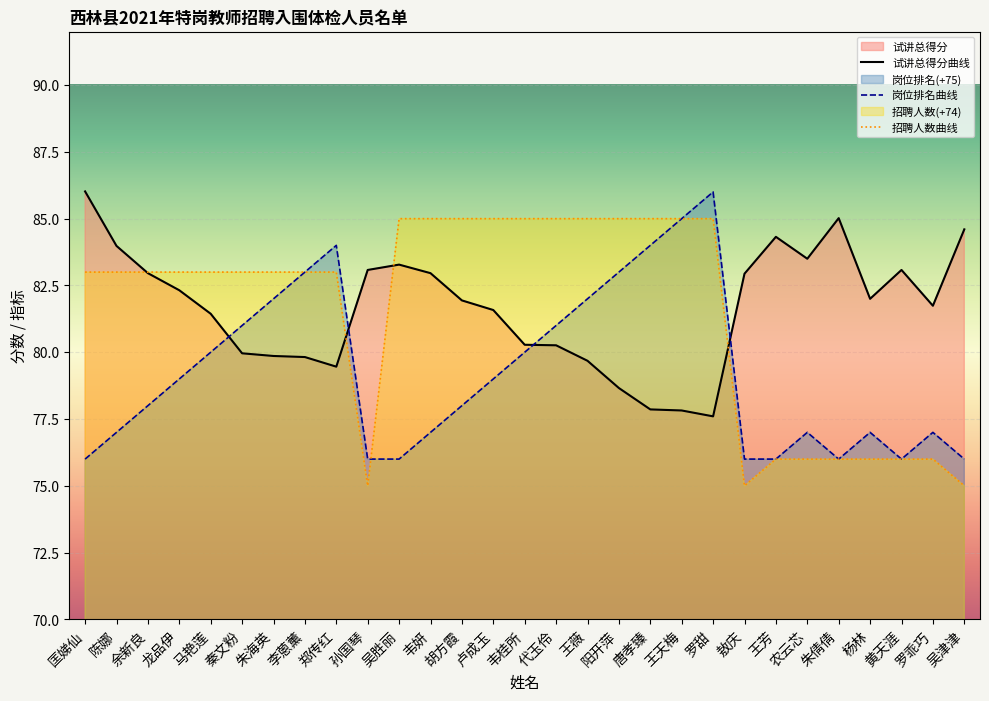

Where is the first local maximum for 试讲总得分曲线?

吴胜丽